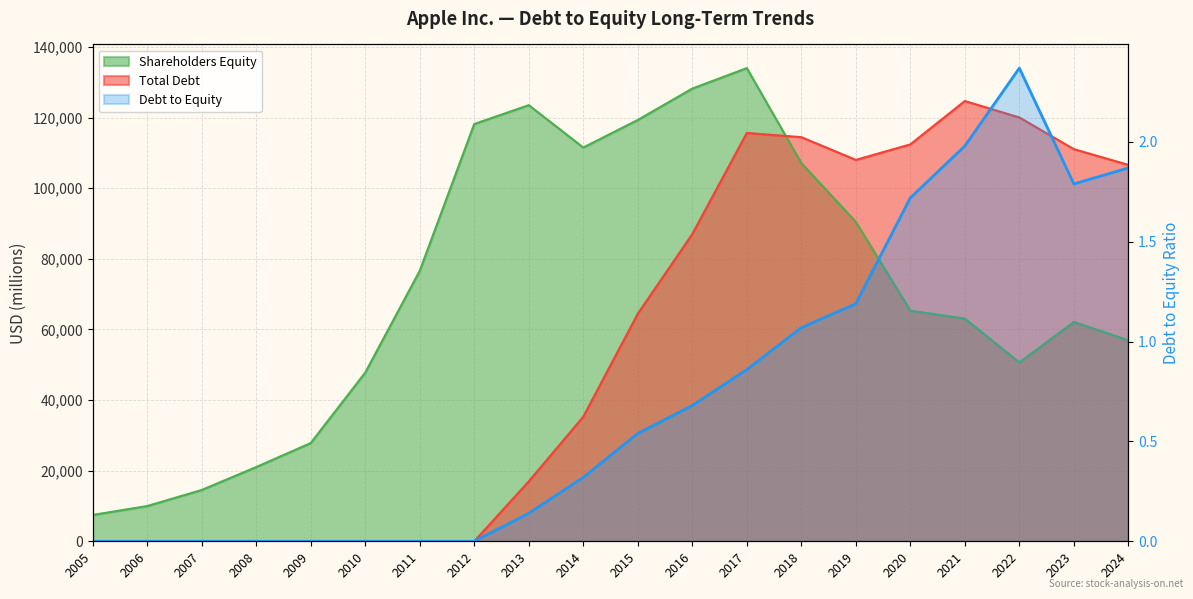

Reading left to right, what are all the values shown in this chart?

0.0	0.0	0.0	0.0	0.0	0.0	0.0	0.0	0.1	0.3	0.5	0.7	0.9	1.1	1.2	1.7	2.0	2.4	1.8	1.9